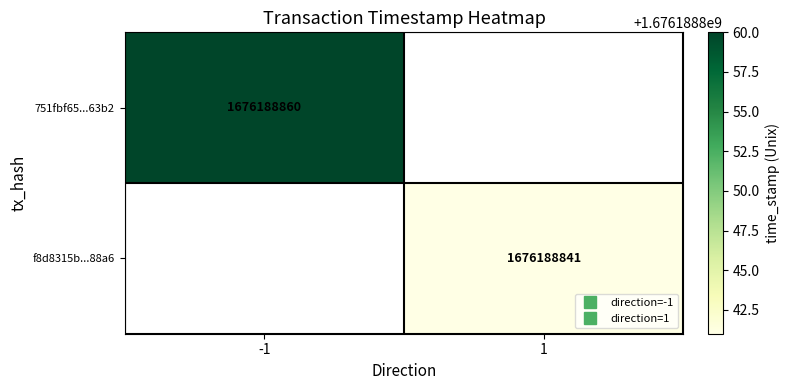

What is the difference between the highest and lowest values at time_stamp?

19